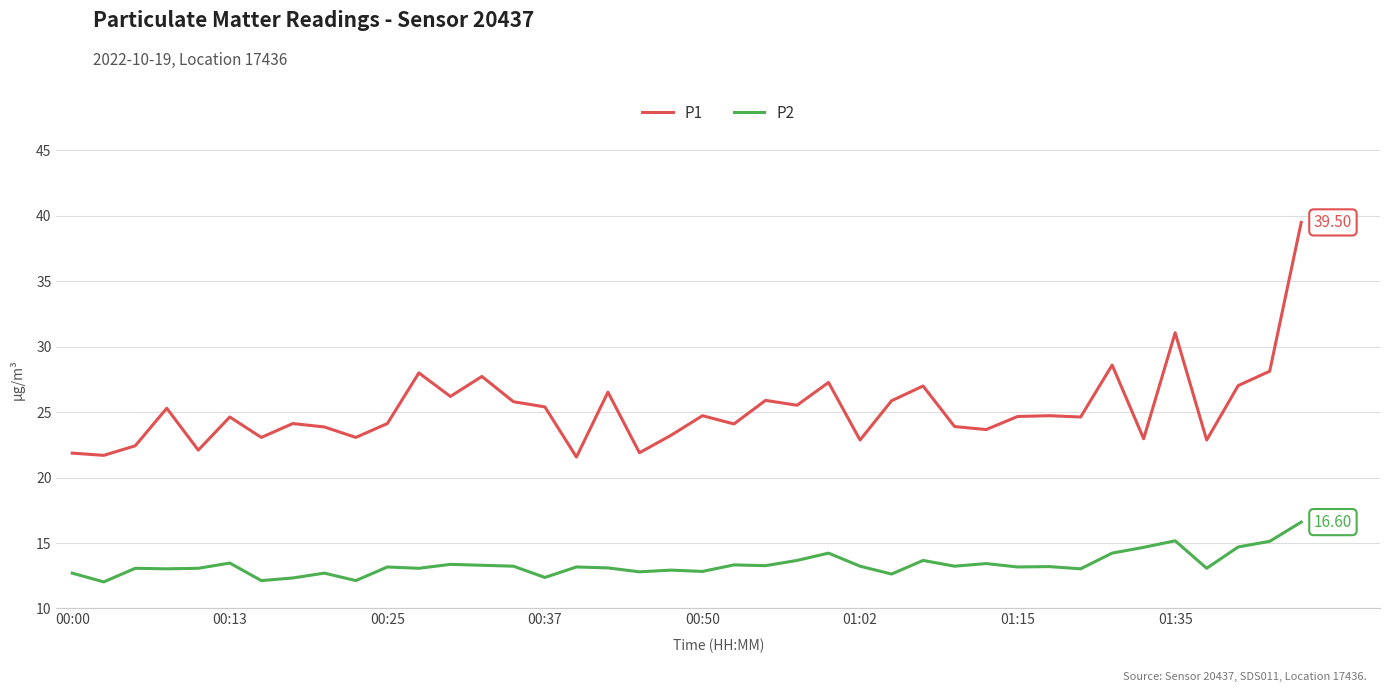

Which series has the widest spread of values?

P1